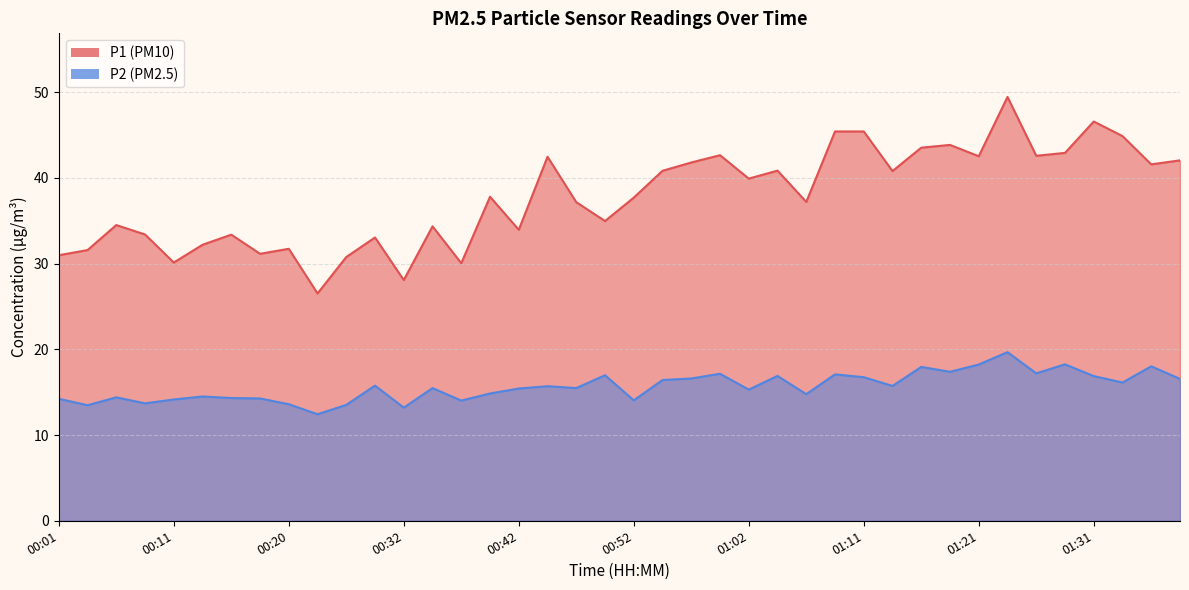

What is the difference between the highest and lowest values at 01:26?

25.4